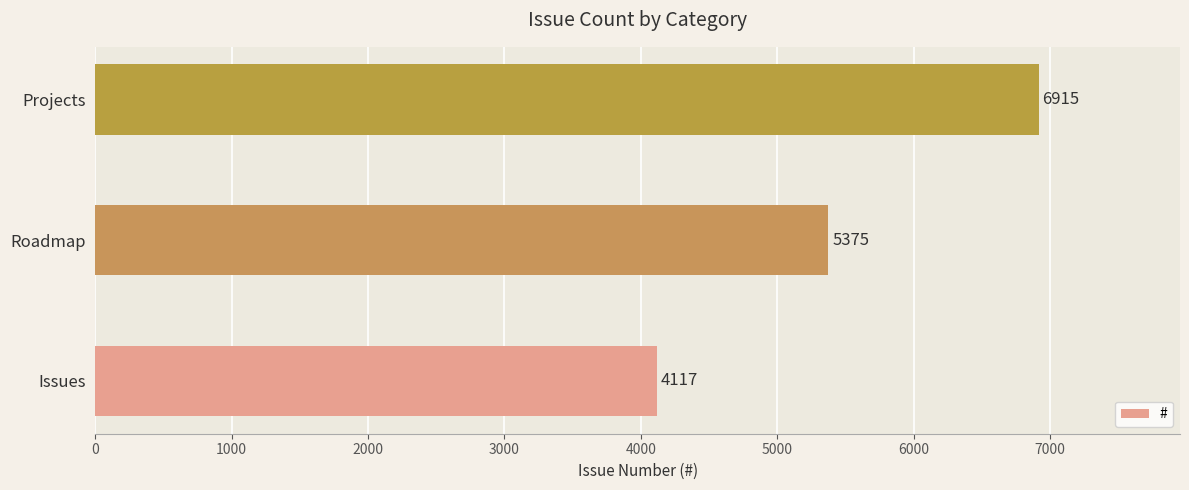

How many values are below 5375?

1